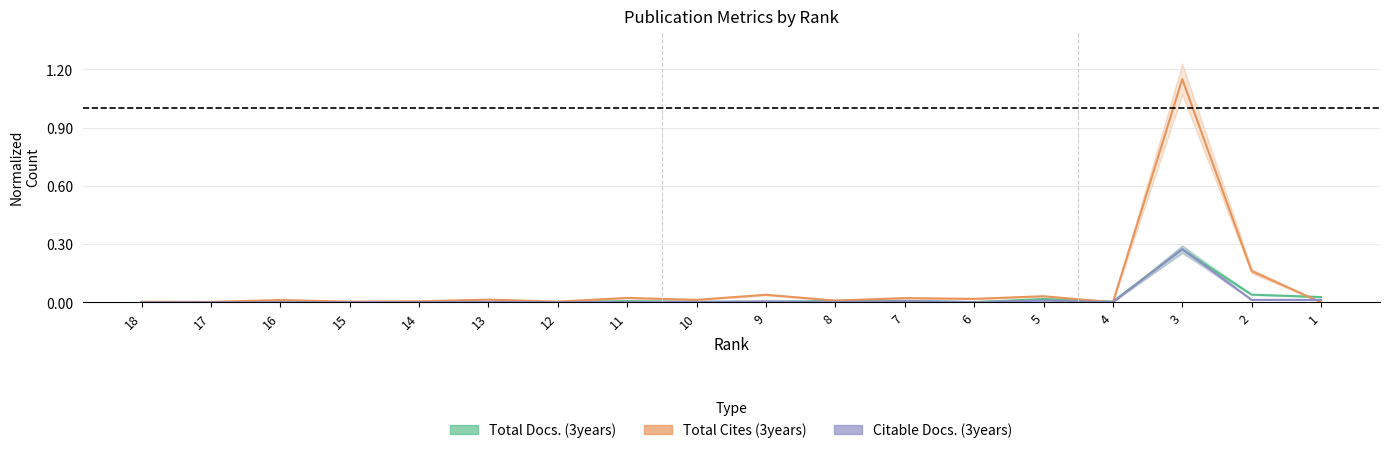

What is the sum of all Total Cites (3years) values?

1.5